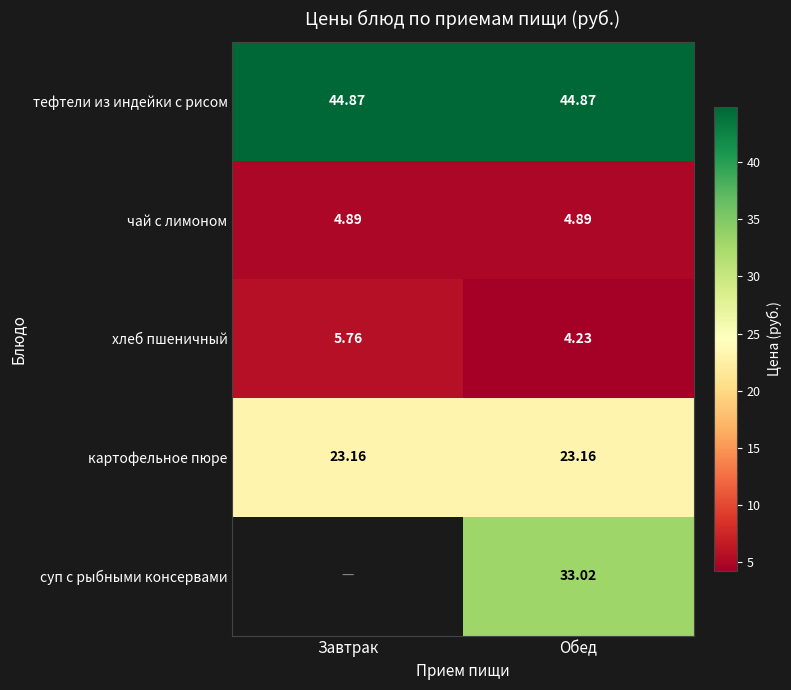

What is the total value across all series at Обед?

110.2